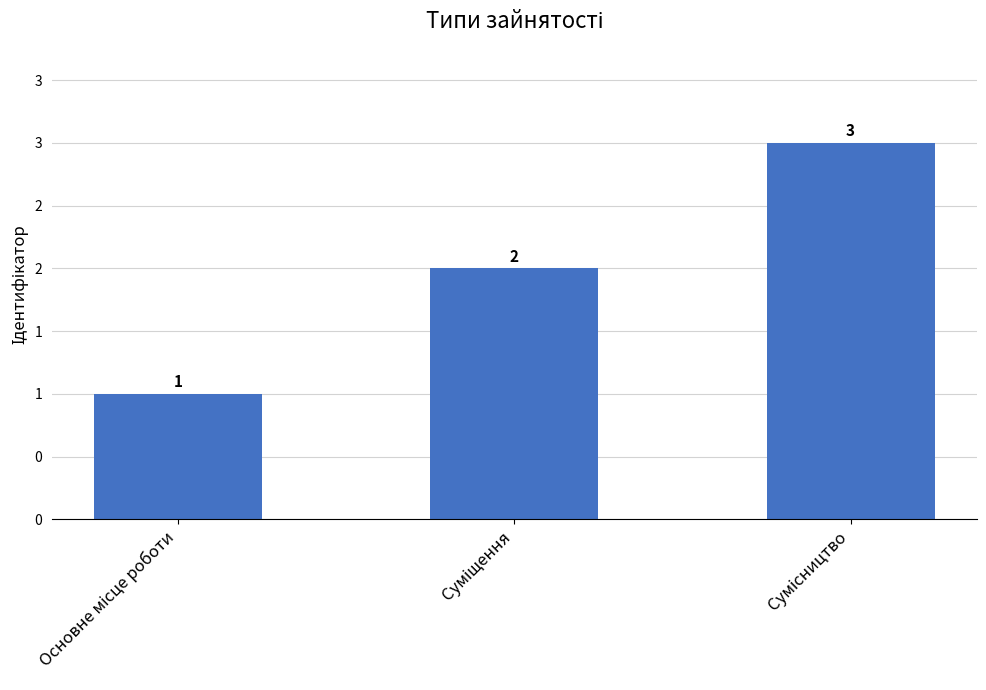

Which label corresponds to the largest value in the chart?

Сумісництво